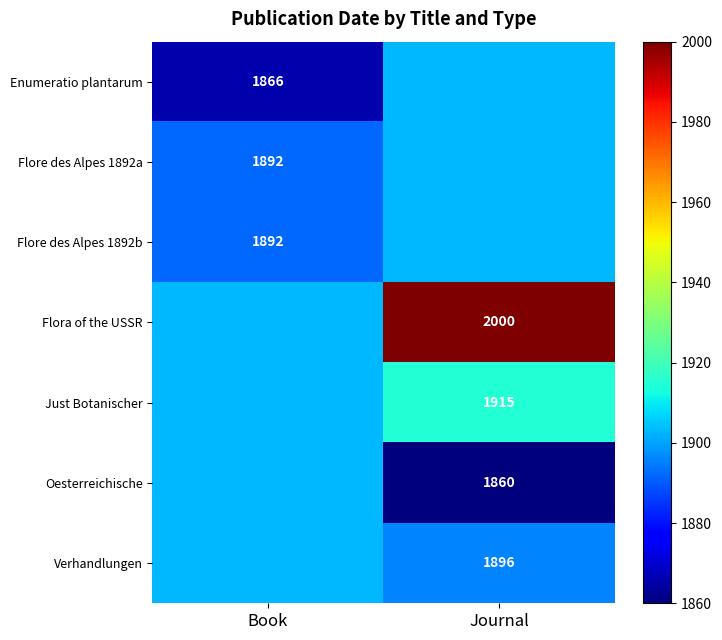

What is the spread (max minus min) of values at Journal?

140